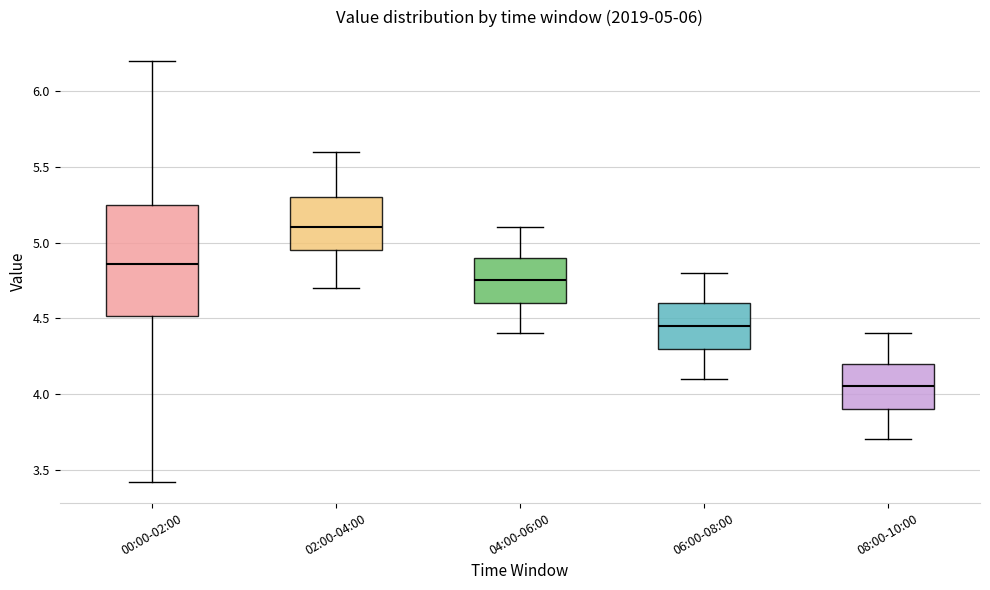

Which box is the tallest, from its lower edge to its upper edge?

00:00-02:00